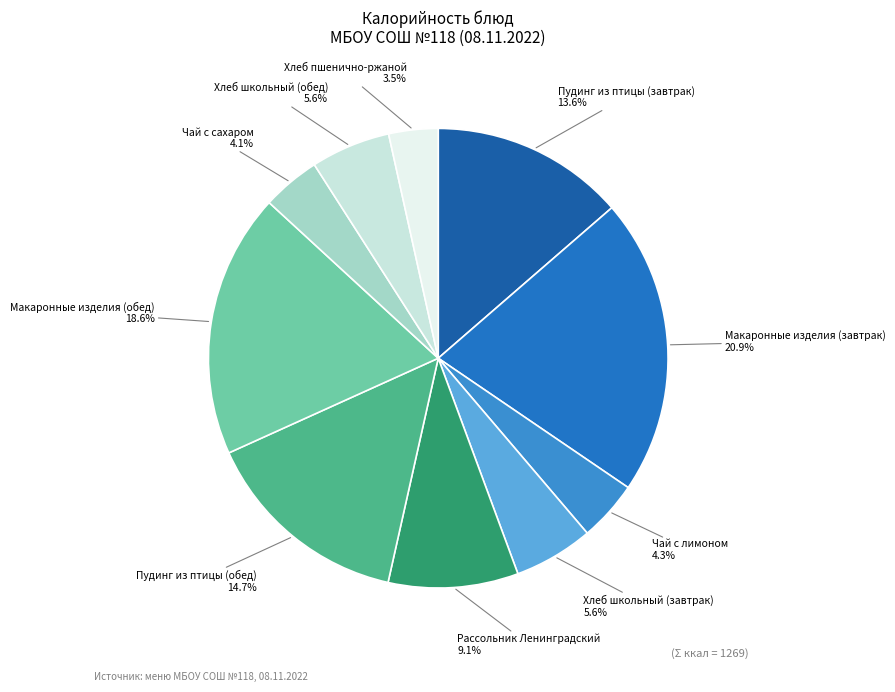

To the nearest percent, what percentage of the pie is Макаронные изделия (обед)?

19%